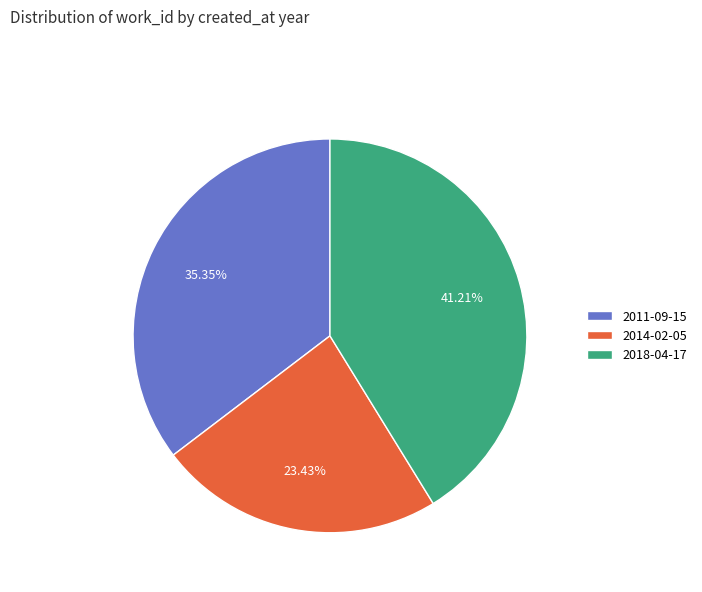

Is it true that 2018-04-17 is 41% of the pie?

True